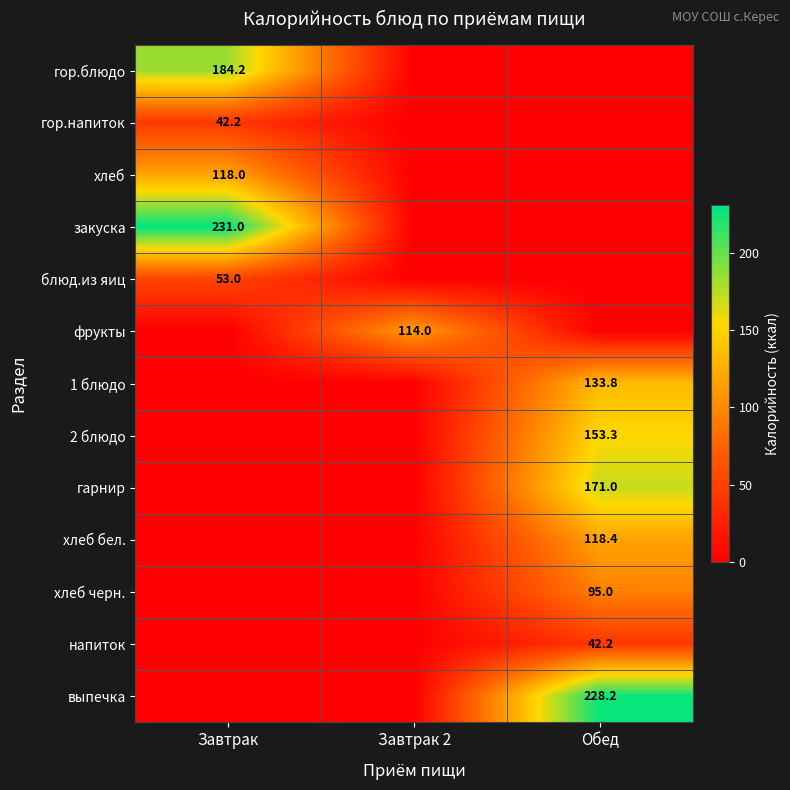

At which category is the sum across all series the highest?

Обед